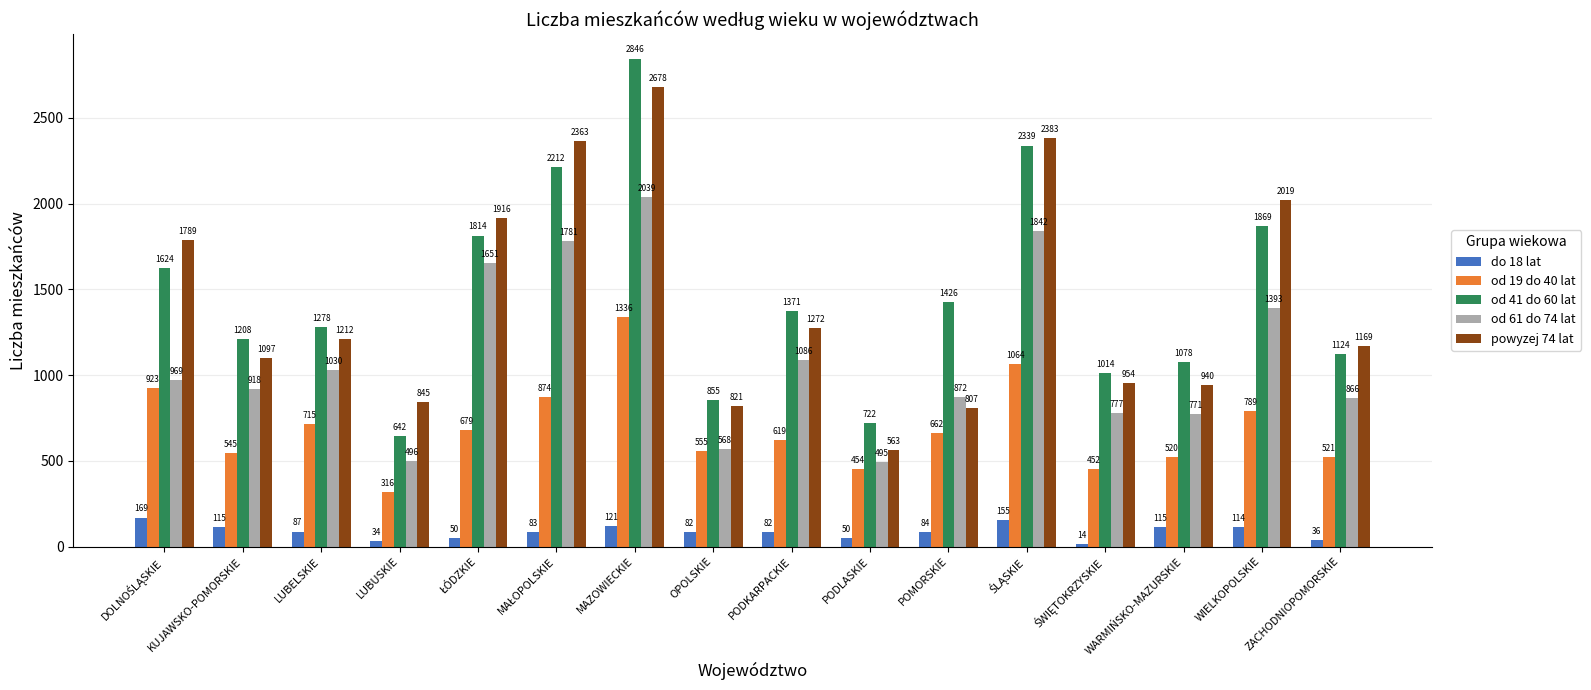

At which label is do 18 lat closest to 91?

LUBELSKIE